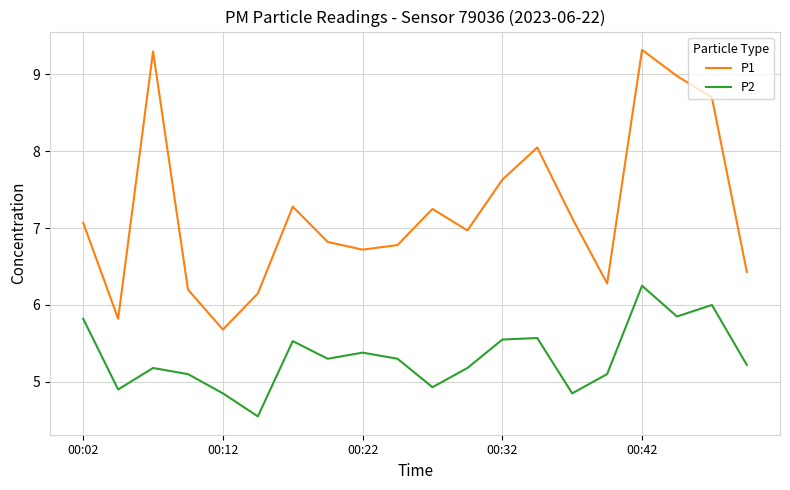

What is the difference between the maximum and minimum values in the P2 series?

1.7